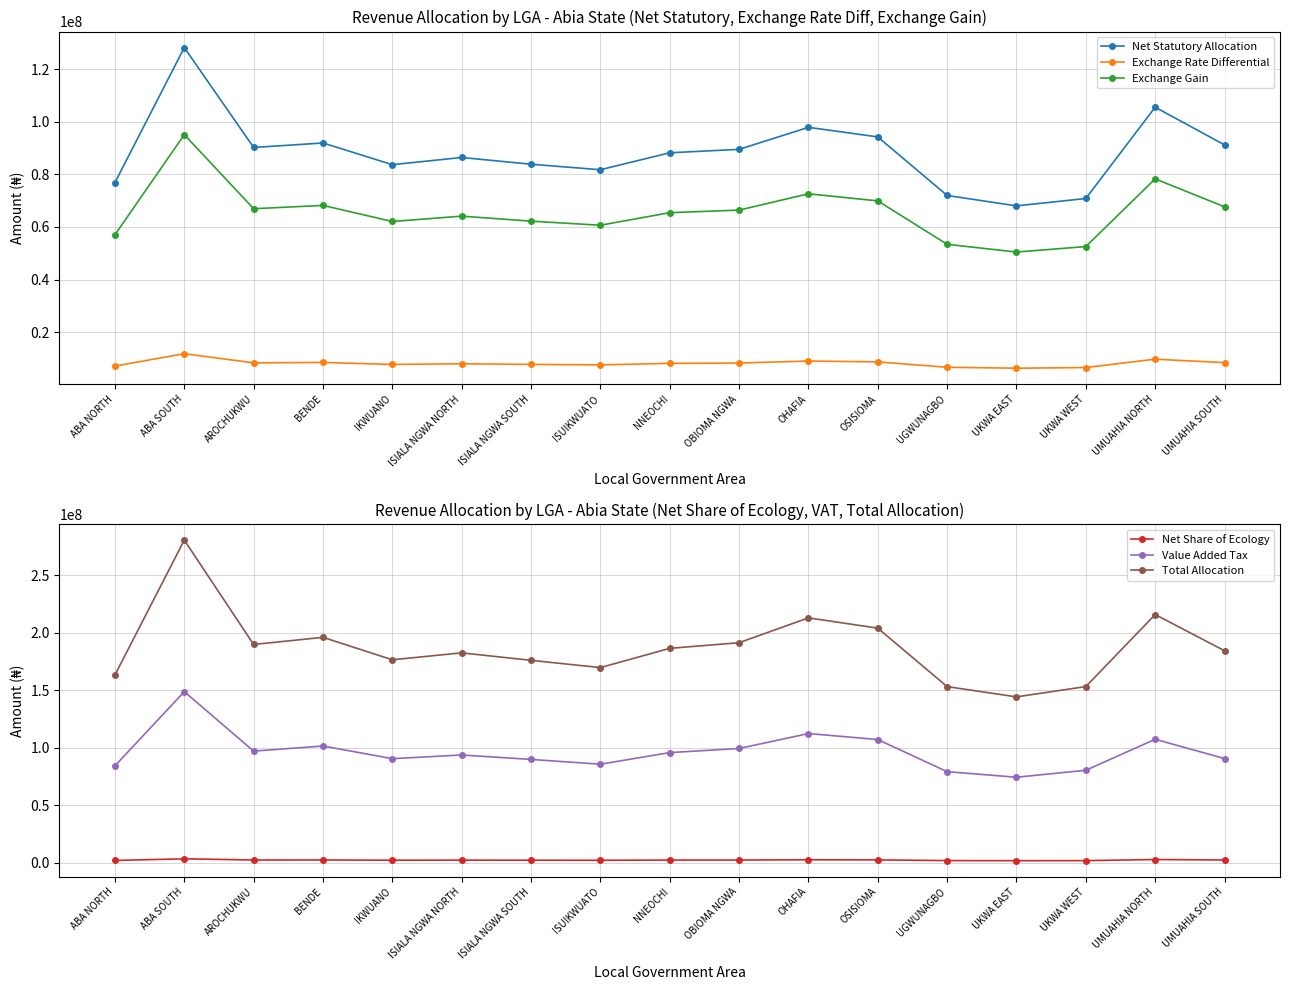

What is the spread (max minus min) of values at UKWA EAST?

142514625.5